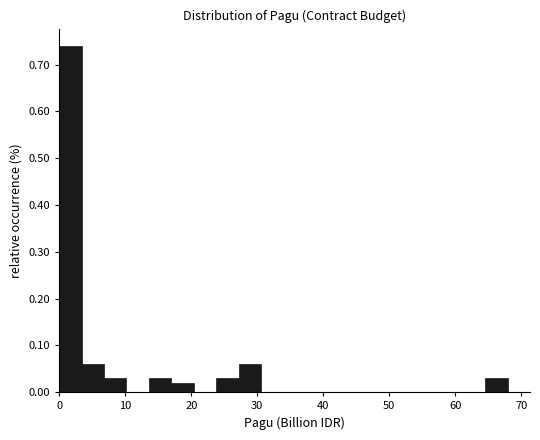

Read against the x-axis, roughly where is the centre of the tallest bar?

2